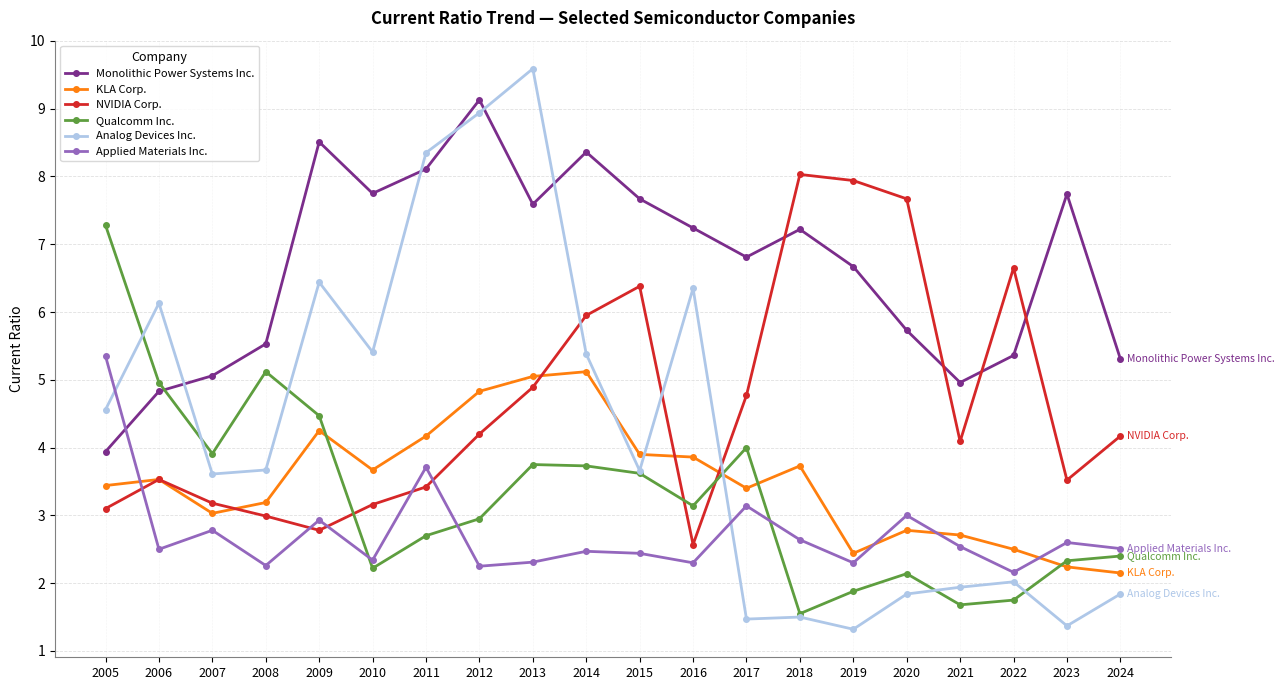

Read the Analog Devices Inc. value at 2005.

4.6